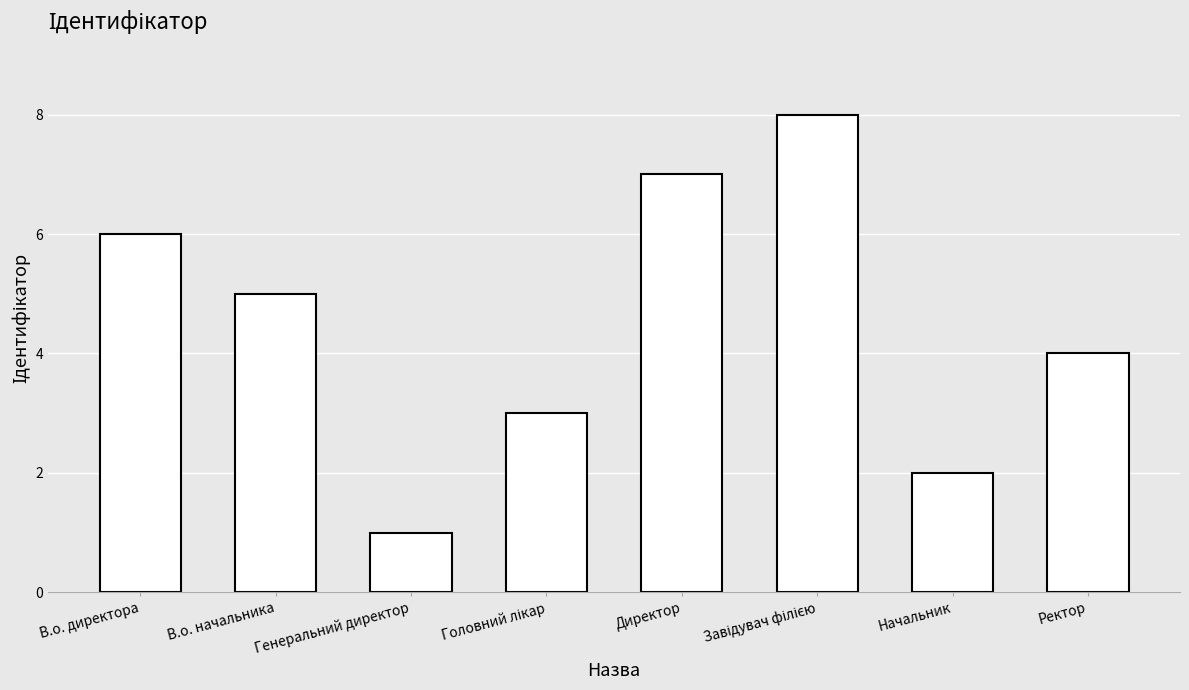

What is the minimum value shown in the chart?

1